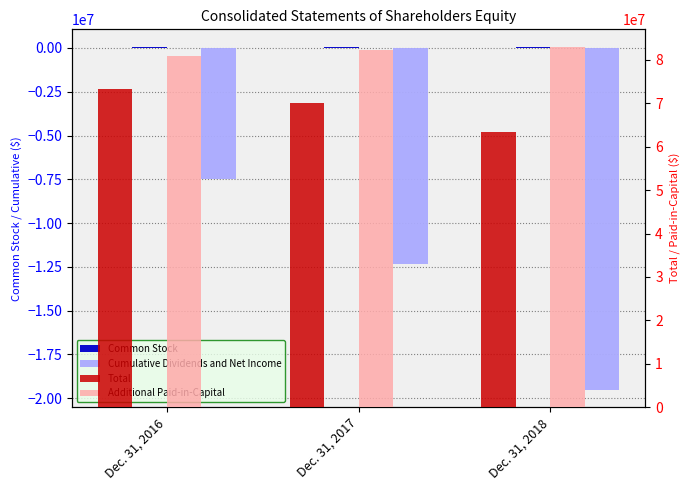

Between Dec. 31, 2016 and Dec. 31, 2017, which series saw the biggest shift?

Cumulative Dividends and Net Income